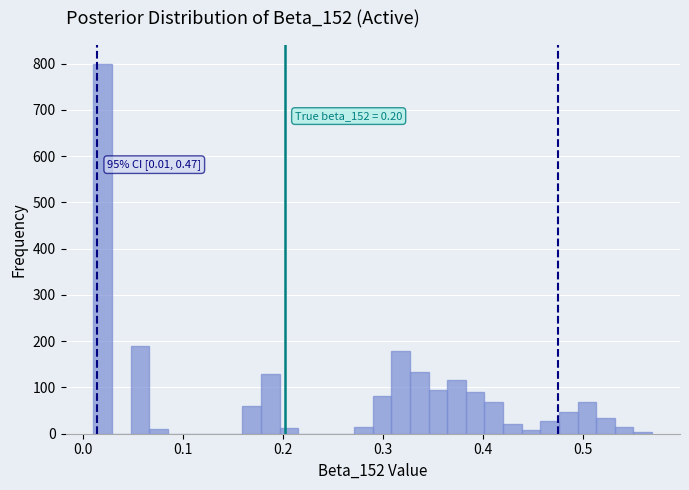

Read against the x-axis, roughly where is the centre of the tallest bar?

0.02